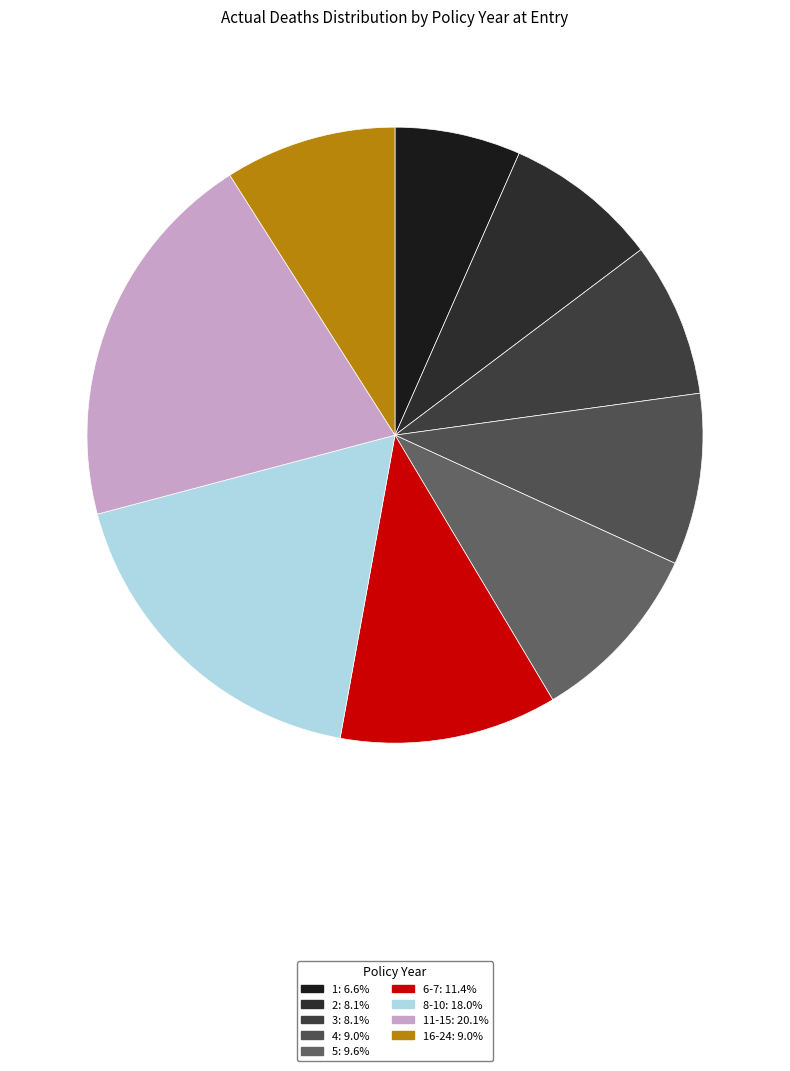

How many slices are in this pie chart?

9